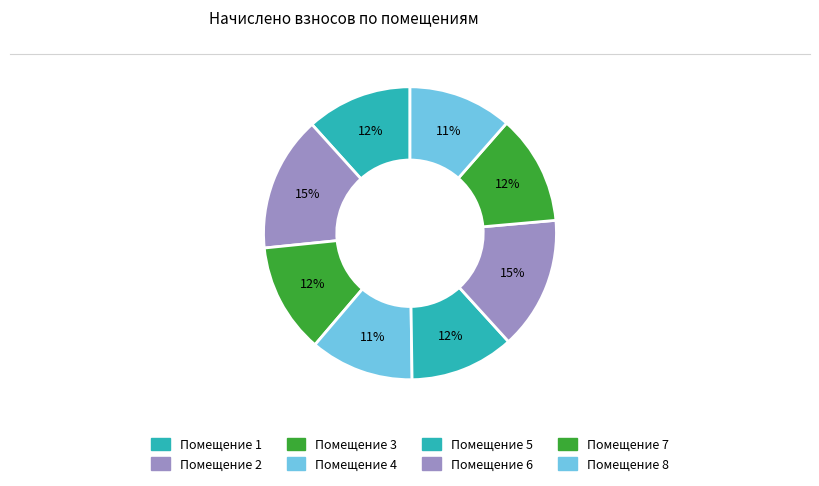

To the nearest percent, what is the difference between the largest and smallest slice percentages?

3%